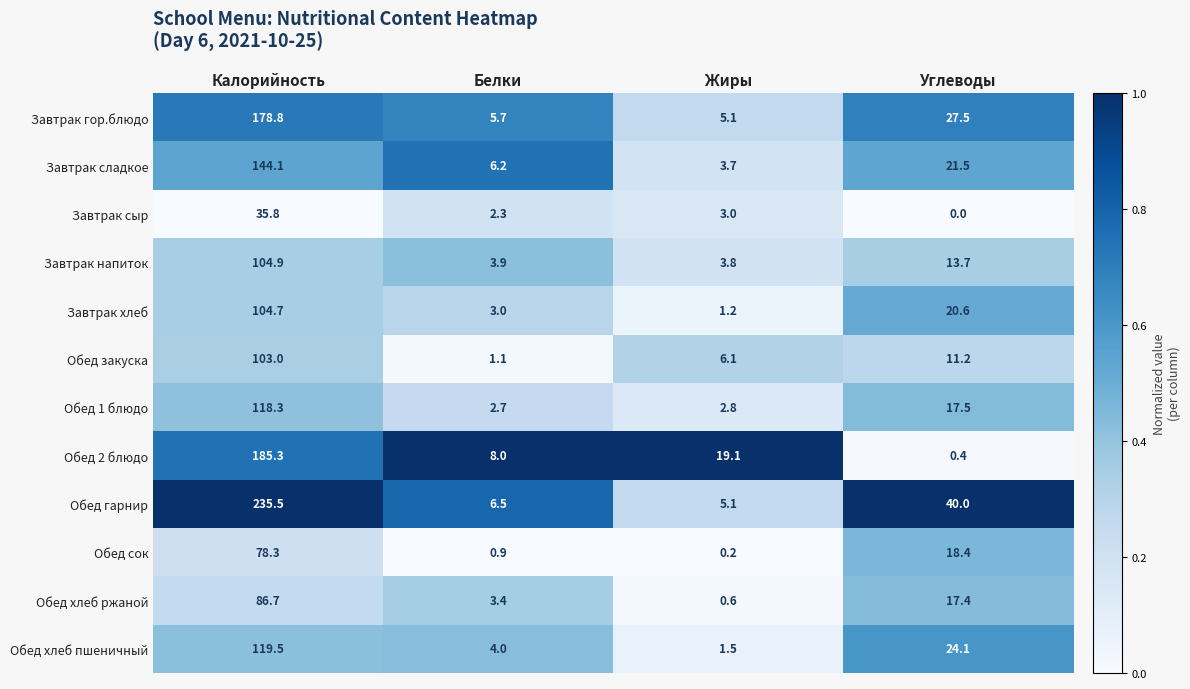

Which series has the largest total across all categories?

Обед гарнир